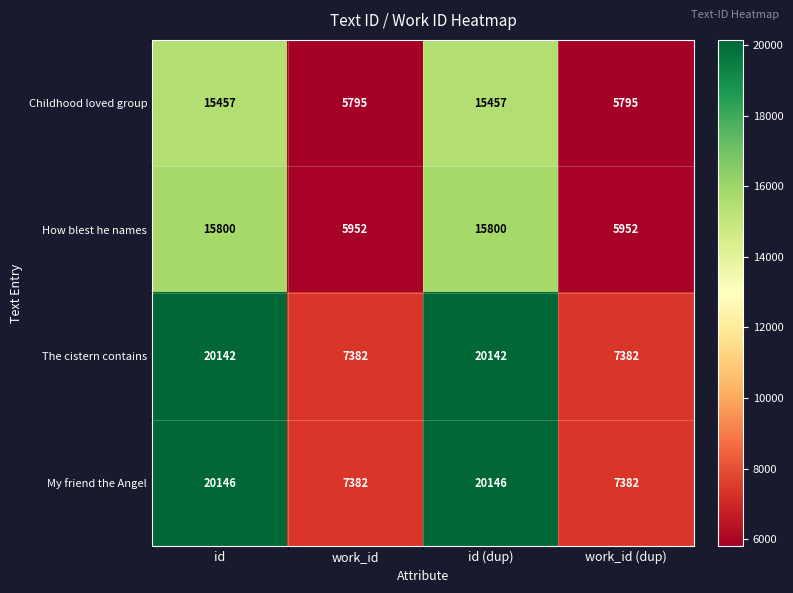

List the series in order of their peak value, highest first.

My friend the Angel, The cistern contains, How blest he names, Childhood loved group